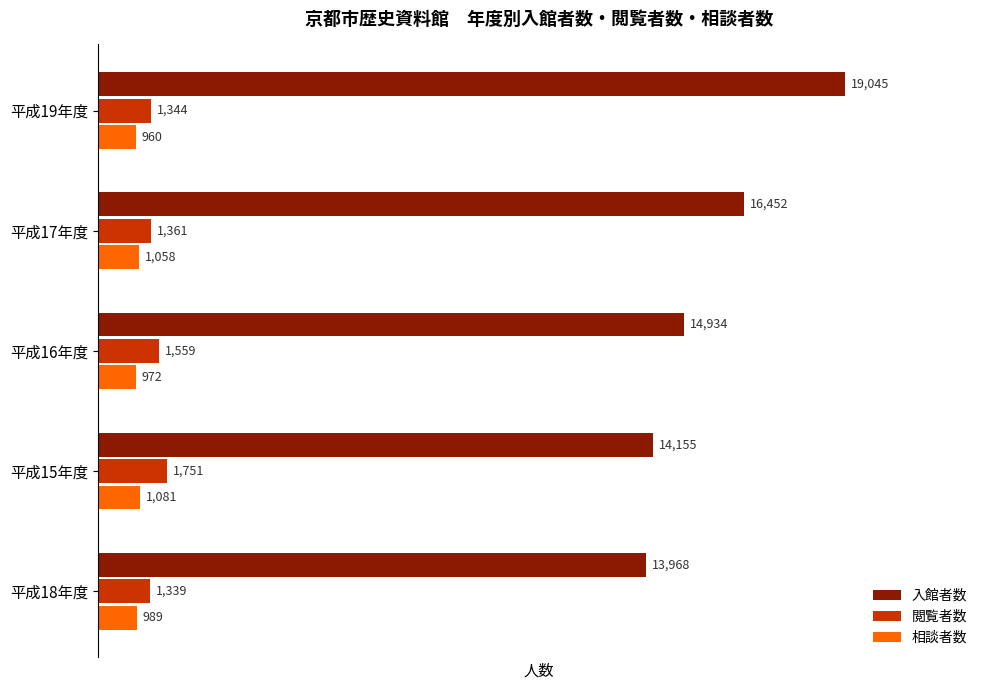

True or false: 閲覧者数 has a value of 488 at 平成18年度.

False